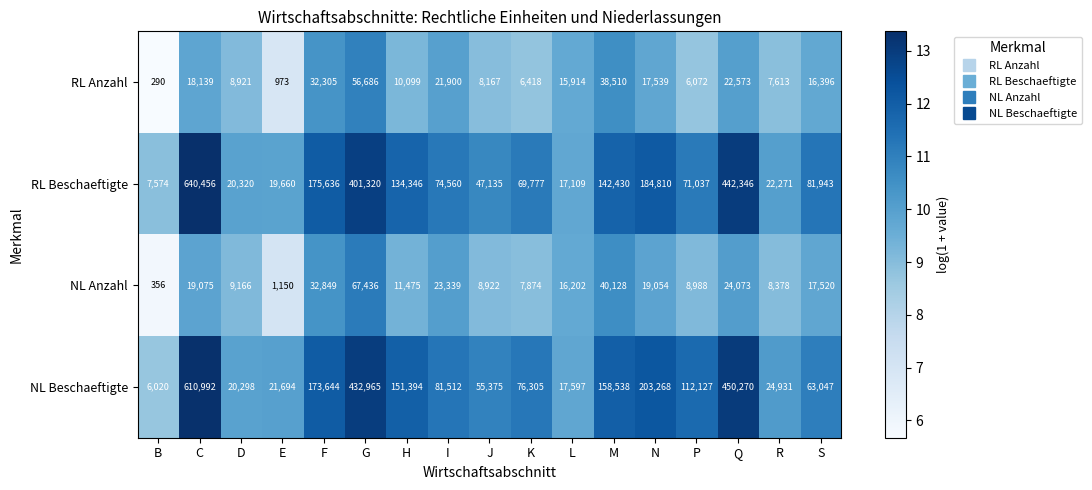

What is the total value across all series at I?

201311